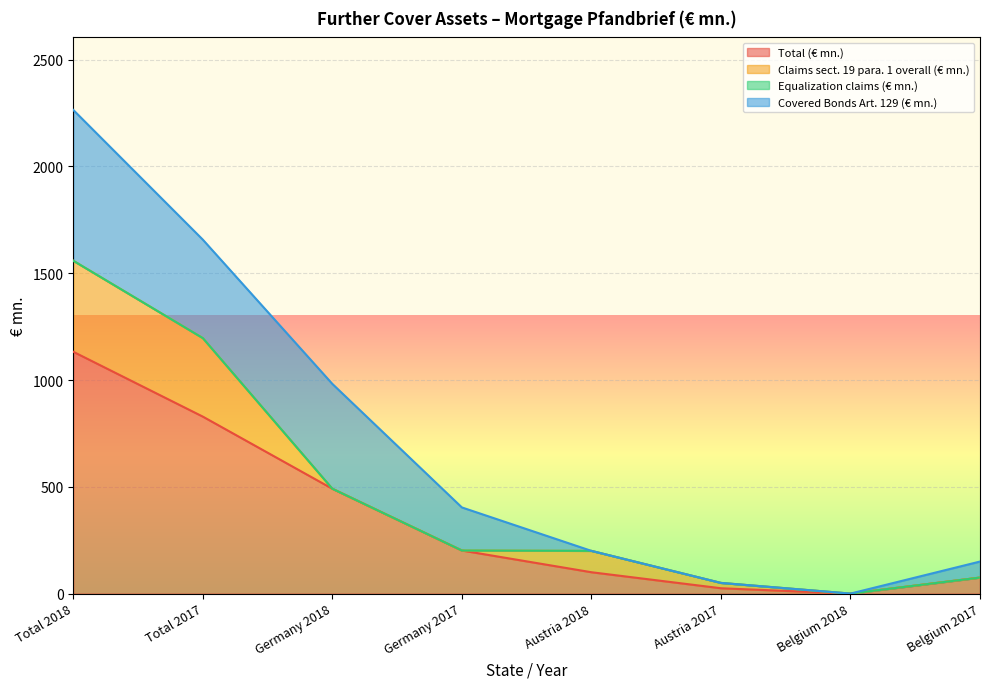

True or false: Covered Bonds Art. 129 (€ mn.) has a value of 75.0 at Belgium 2017.

True